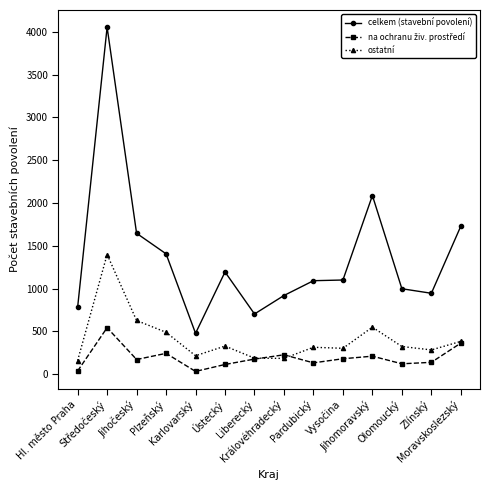

What value does the ostatní series have at Ústecký?

329